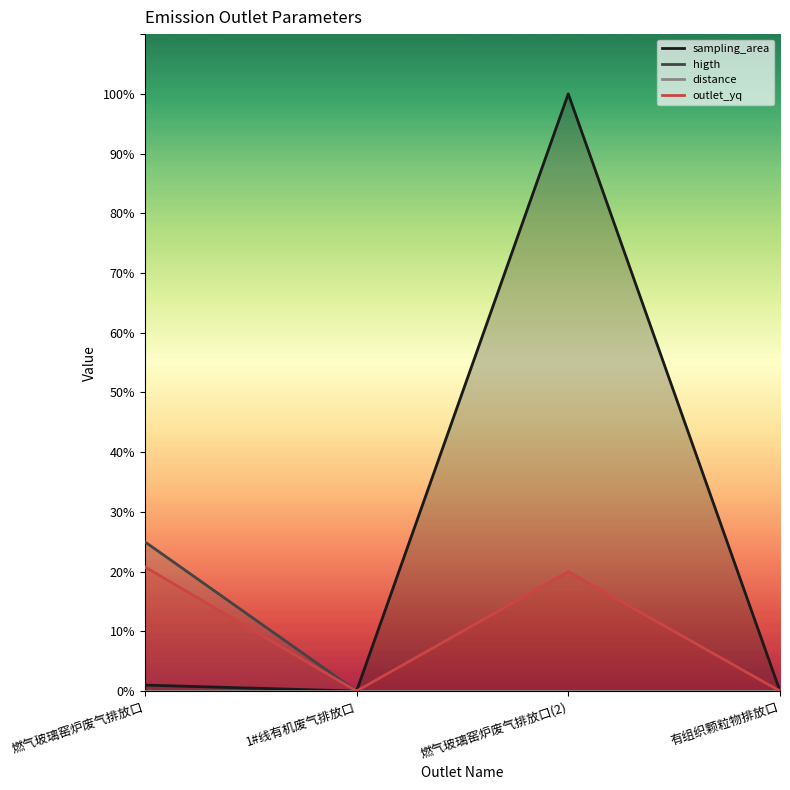

Which category has the highest value across all series?

燃气玻璃窑炉废气排放口(2)